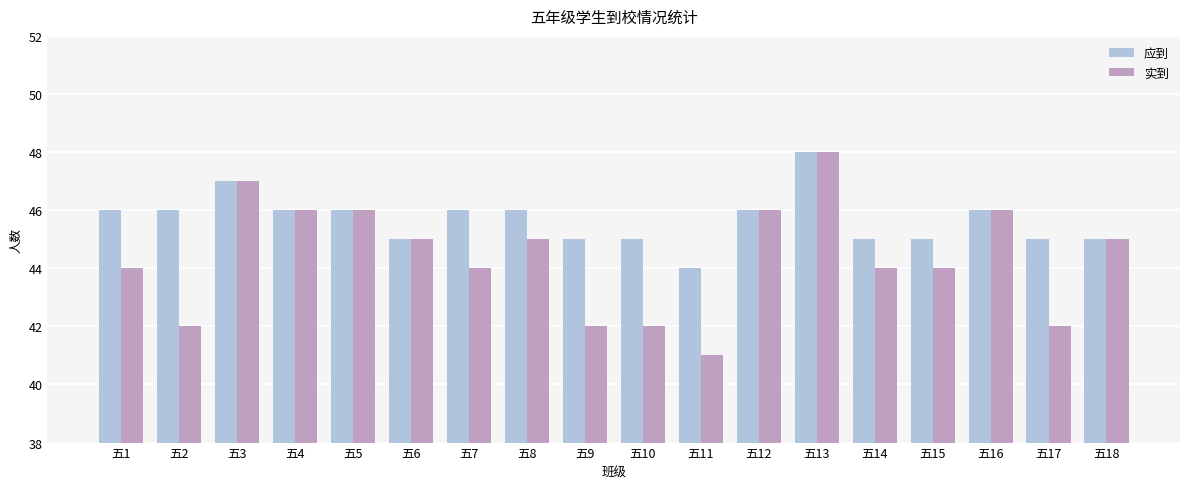

Which category has the lowest value across all series?

五11